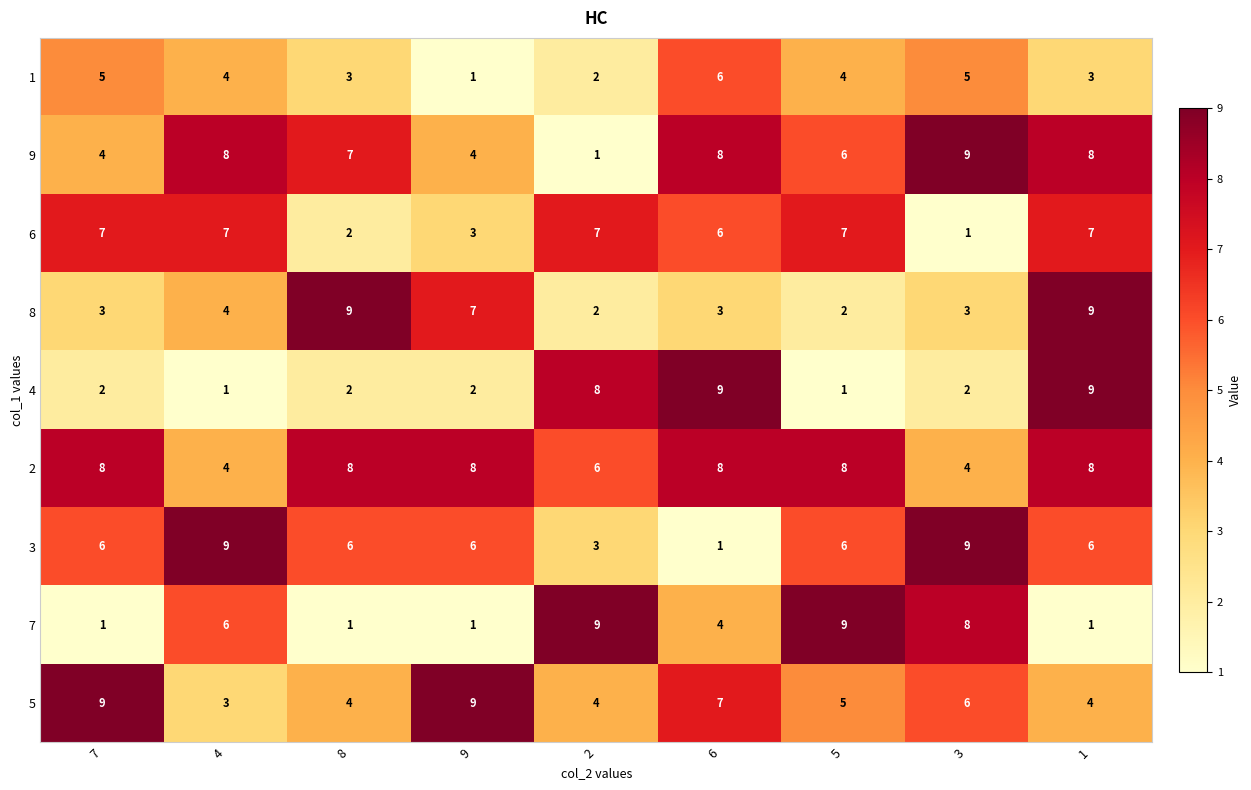

What is the spread (max minus min) of values at 6?

8